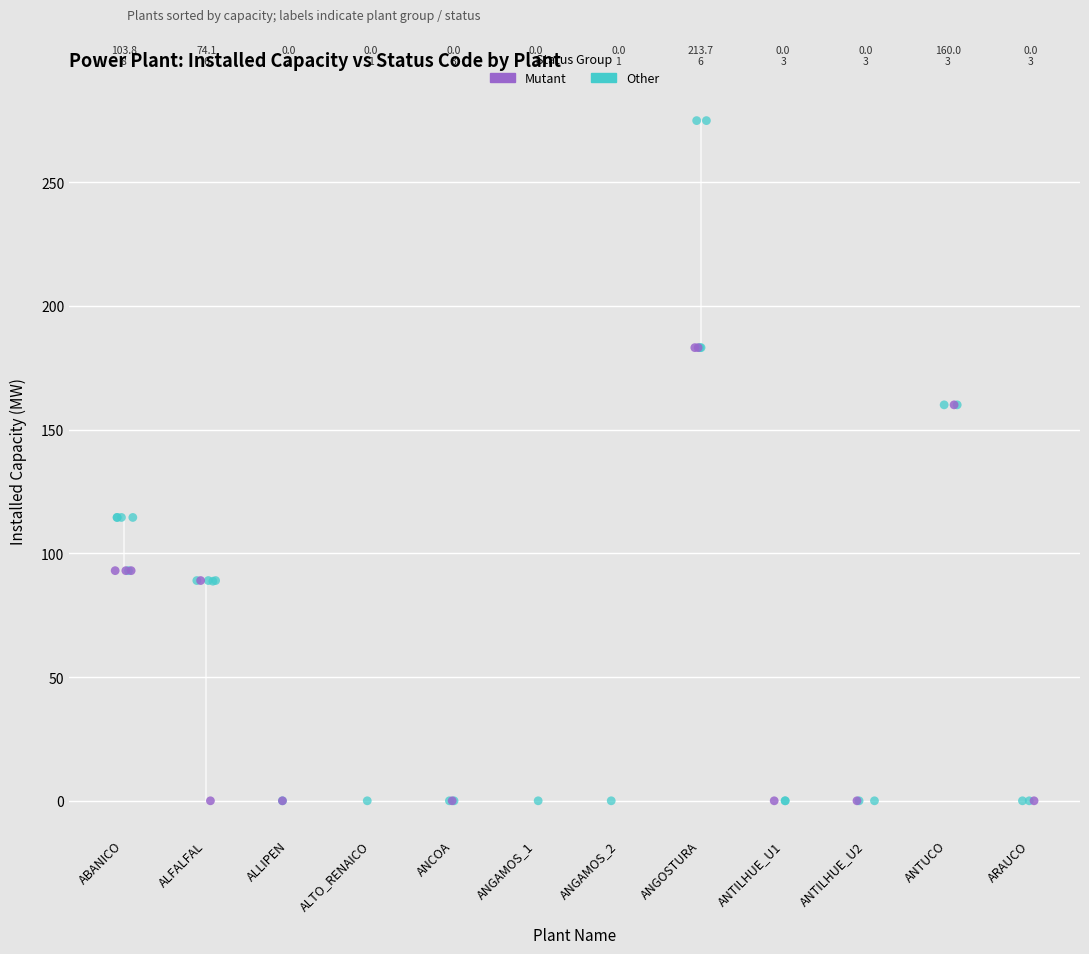

What are all the series names shown in the legend?

Mutant, Other